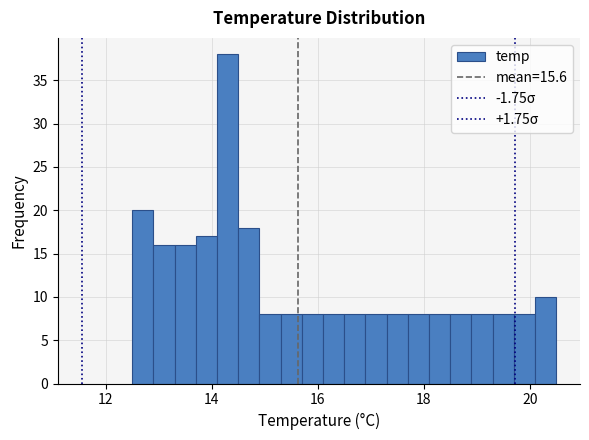

Read against the x-axis, roughly where is the centre of the tallest bar?

14.4